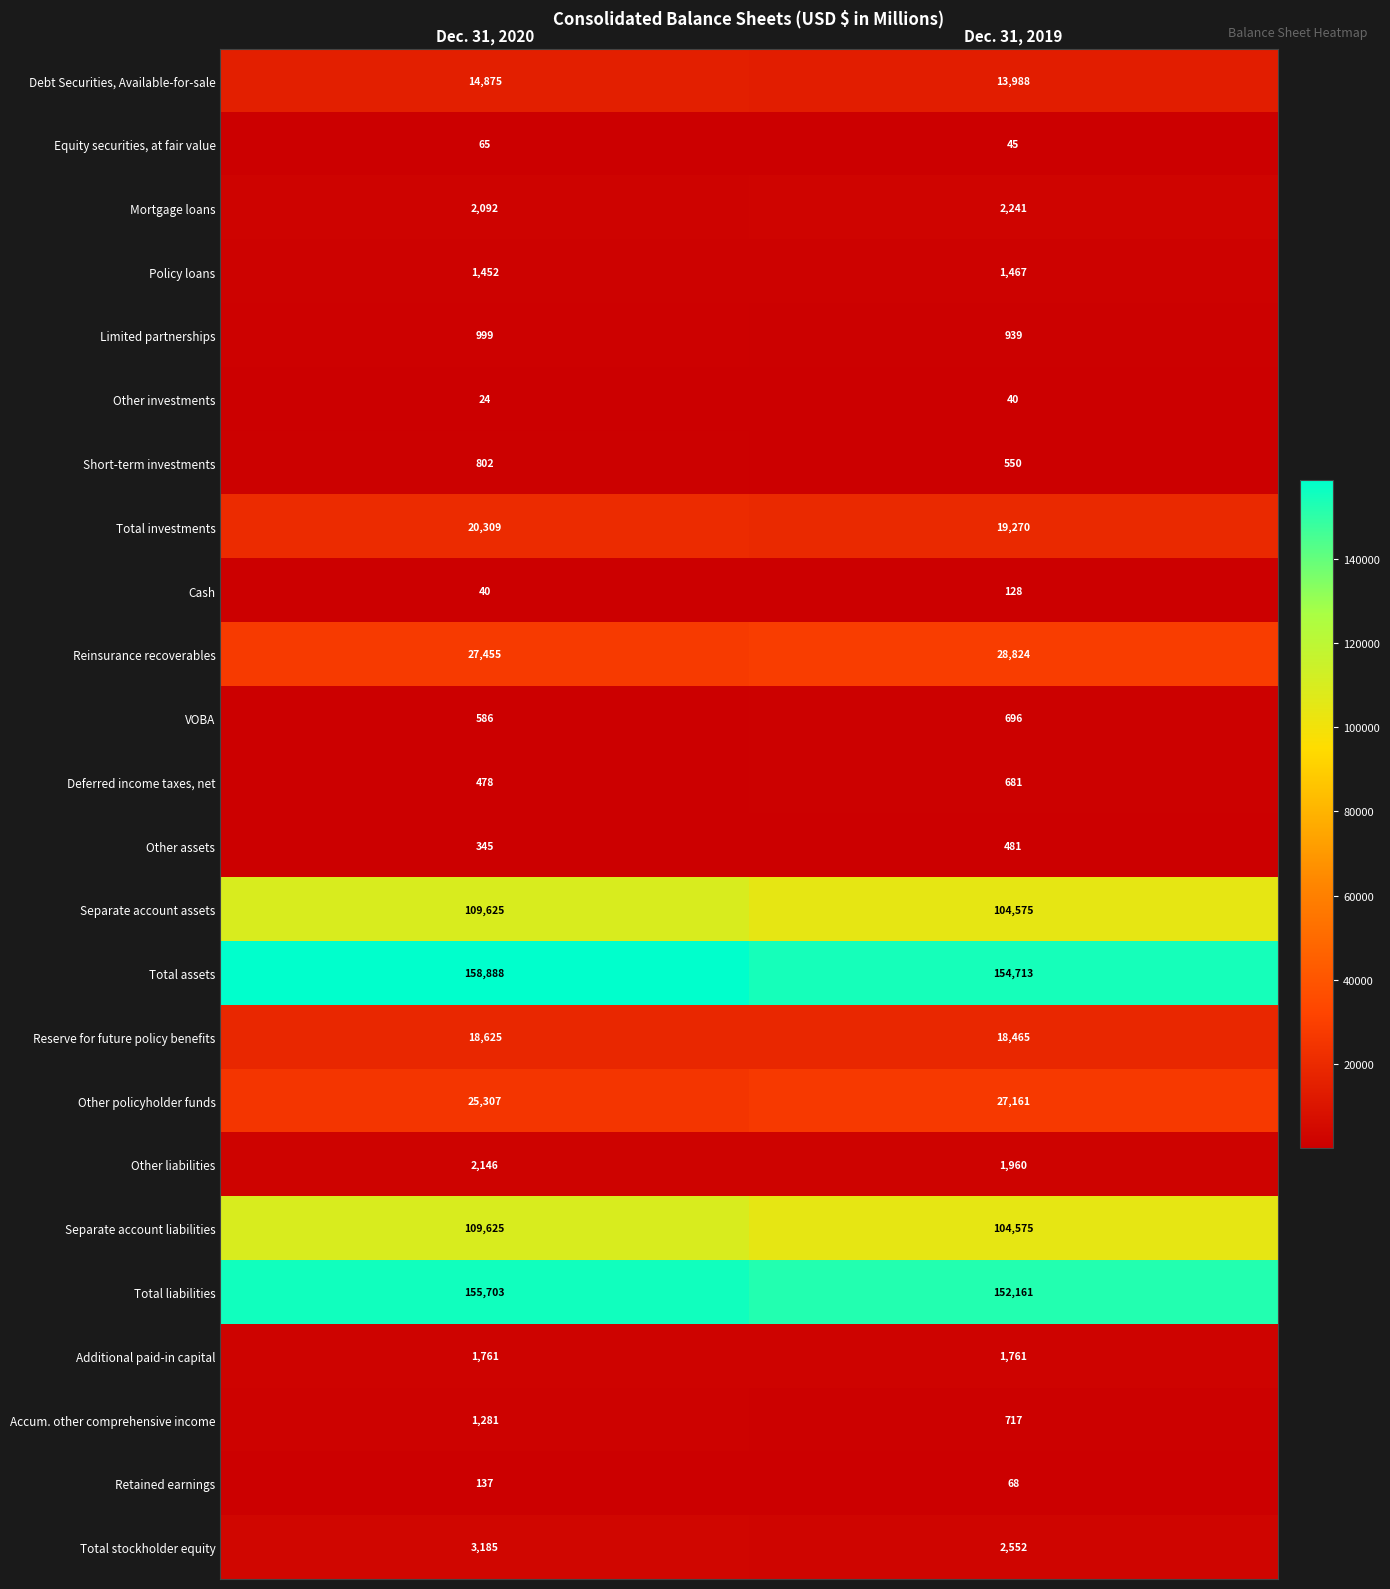

What is the maximum value shown in the chart?

158888